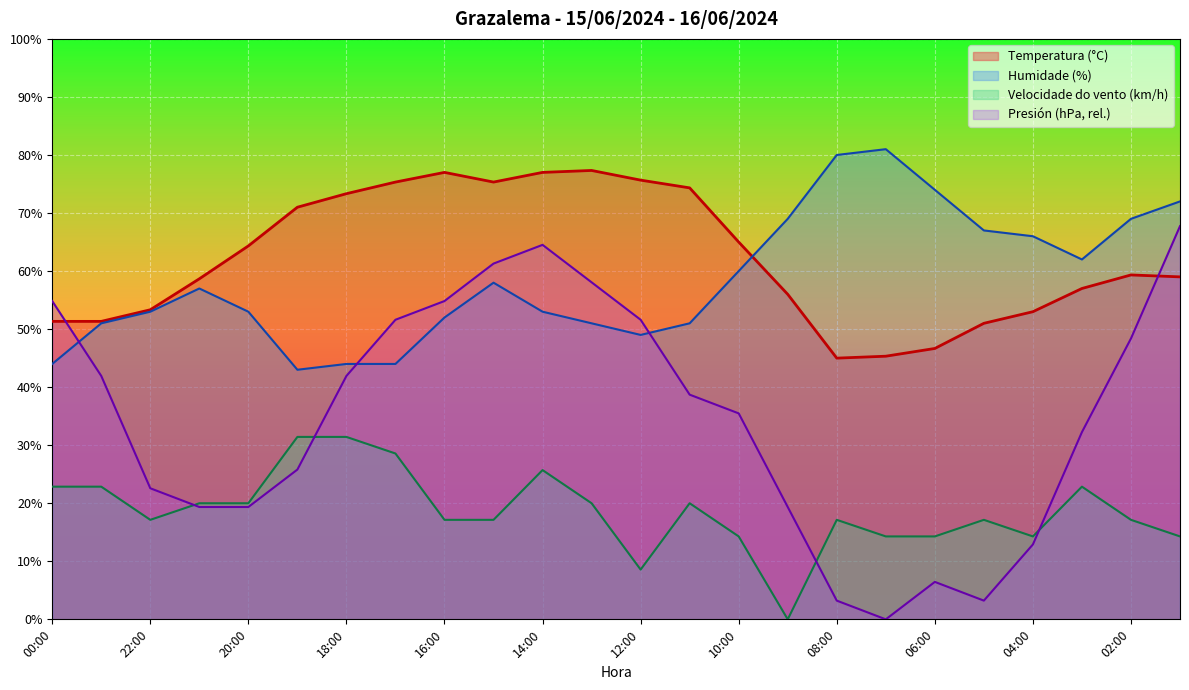

How many lines are shown in the chart?

4